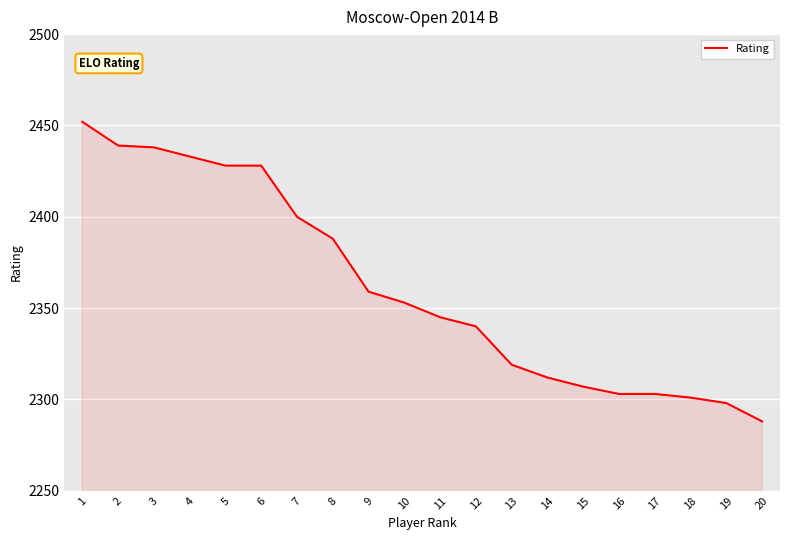

Where does the data first go above 2353?

1